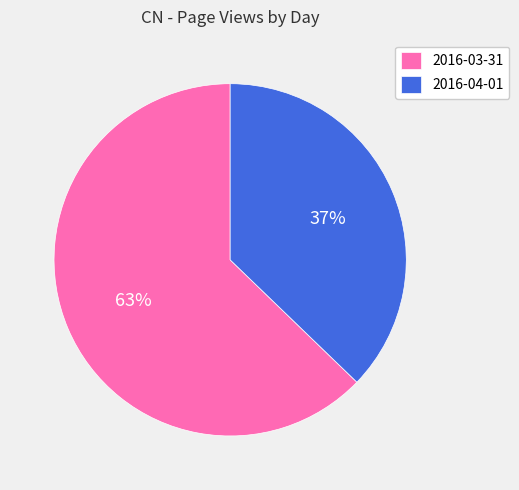

What is the ratio of the value at 2016-03-31 to the value at 2016-04-01?

1.7